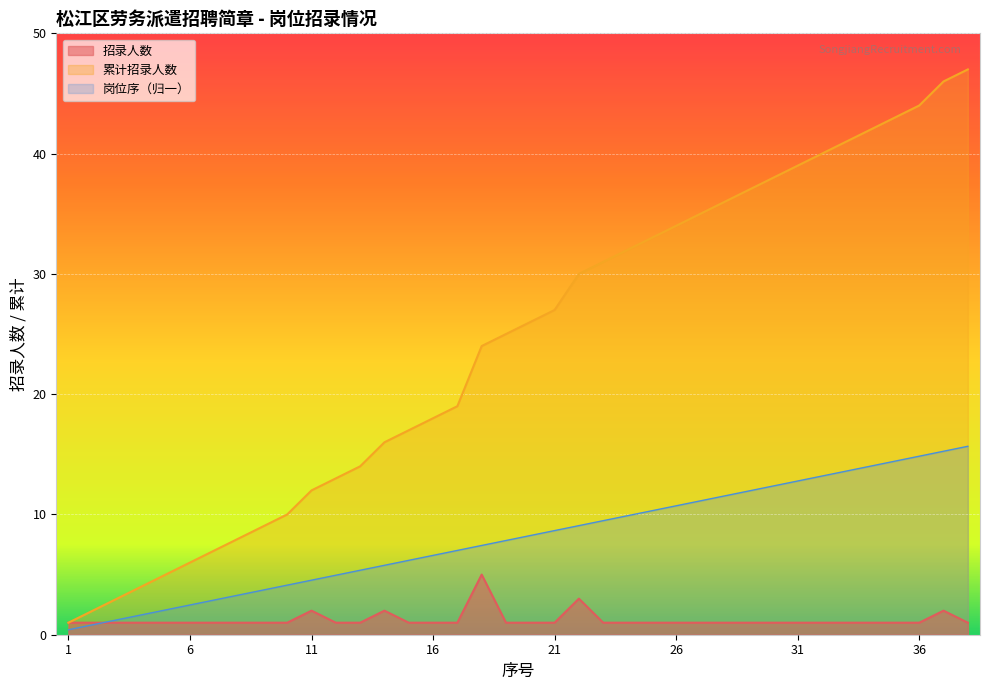

How many values in the 岗位代码序 series are below 26?

19